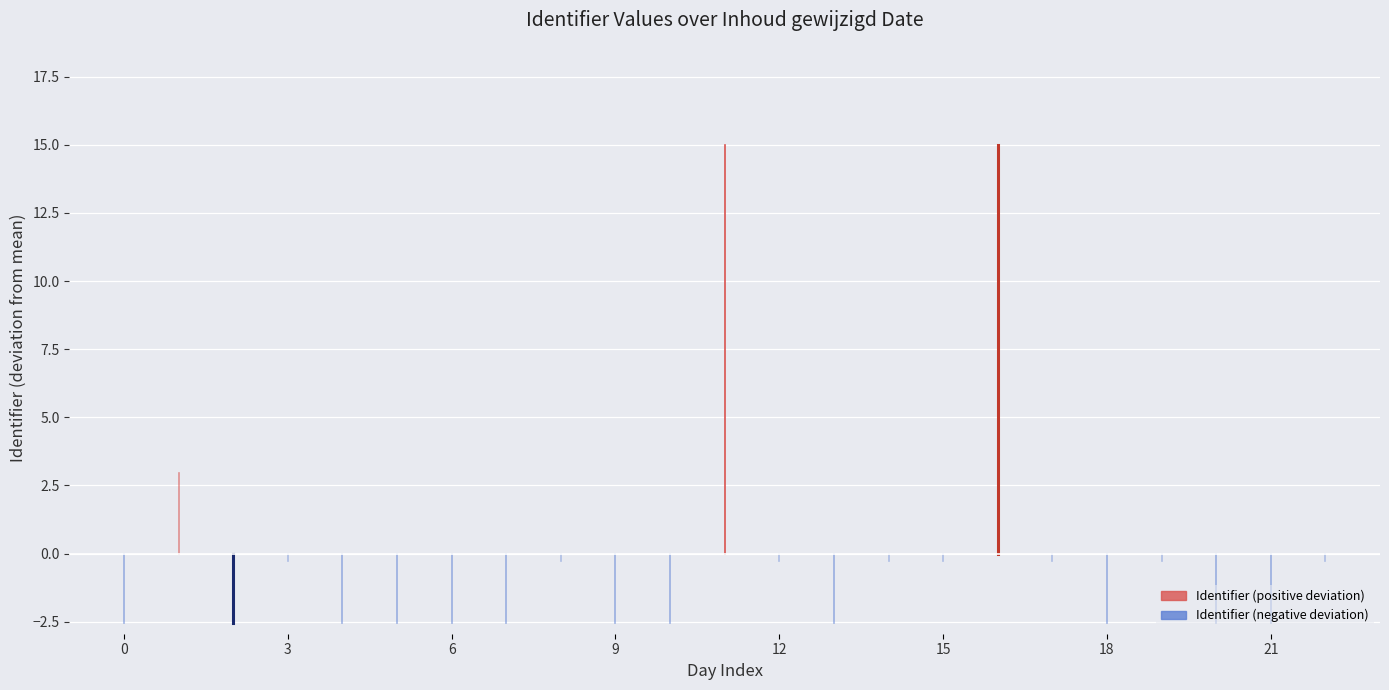

What is the difference between the maximum and minimum values in the Identifier (negative) series?

2.6